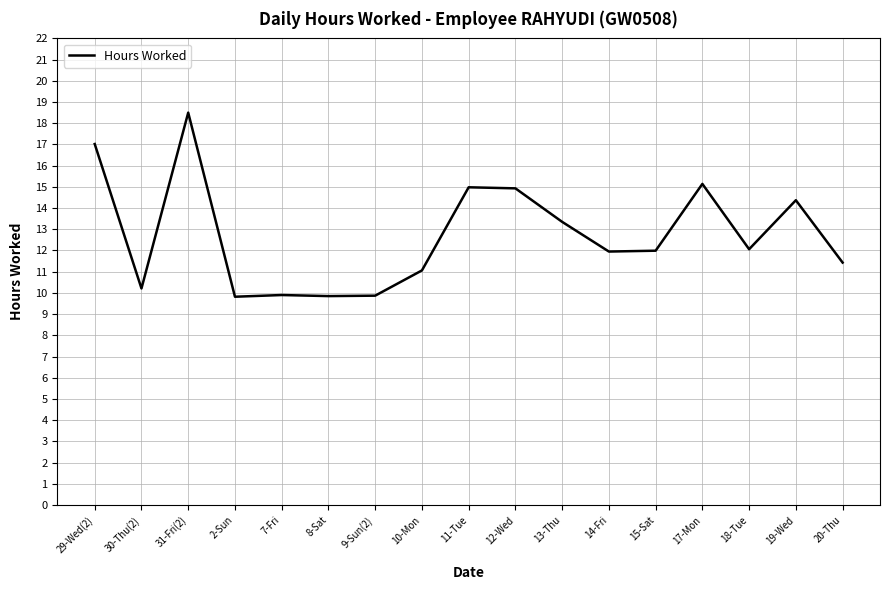

The value at 29-Wed(2) is 23.6. True or false?

False